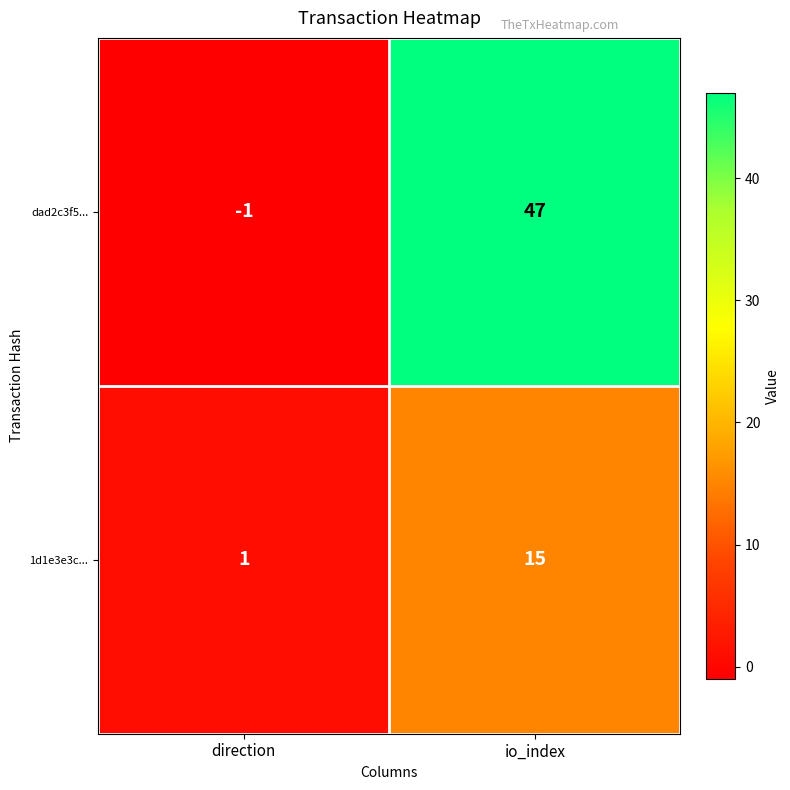

Reading left to right, transcribe all the data shown in this chart.

dad2c3f5...: -1	47
1d1e3e3c...: 1	15